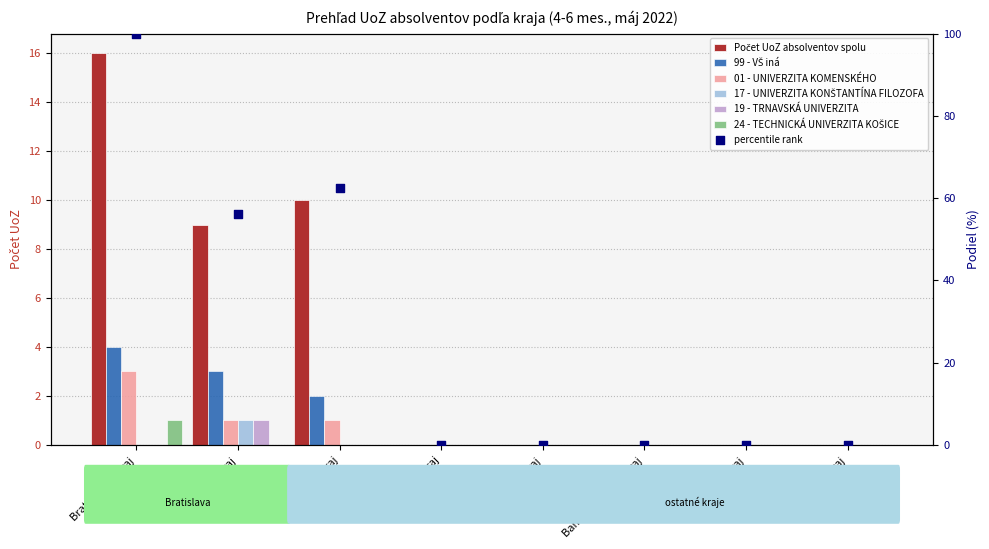

Which series has the largest total across all categories?

Počet UoZ absolventov spolu